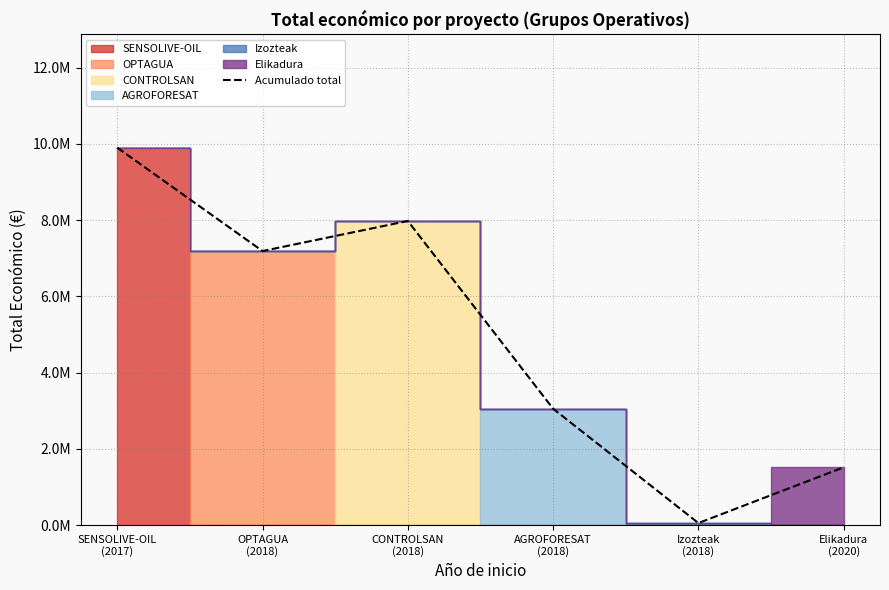

What is the difference between the second highest and minimum values?

7925070